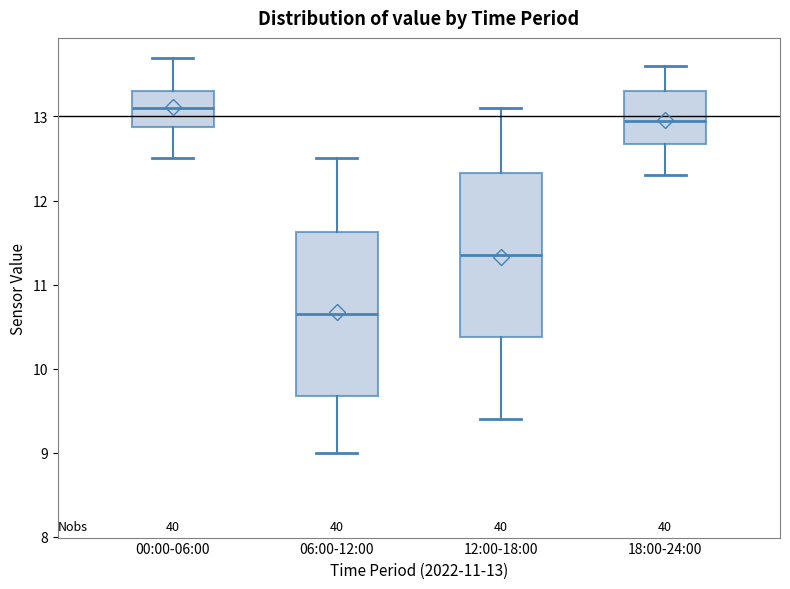

Reading left to right, transcribe this box plot: for each box, give where its median line is, the range the box spans, and where its two whiskers end, as read against the y-axis. The values are not printed on the chart, so give them approximately, as read against the axis.

00:00-06:00: median 13.1, box 12.9 to 13.3, whiskers 12.5 to 13.7
06:00-12:00: median 10.7, box 9.7 to 11.6, whiskers 9.0 to 12.5
12:00-18:00: median 11.4, box 10.4 to 12.3, whiskers 9.4 to 13.1
18:00-24:00: median 13.0, box 12.7 to 13.3, whiskers 12.3 to 13.6